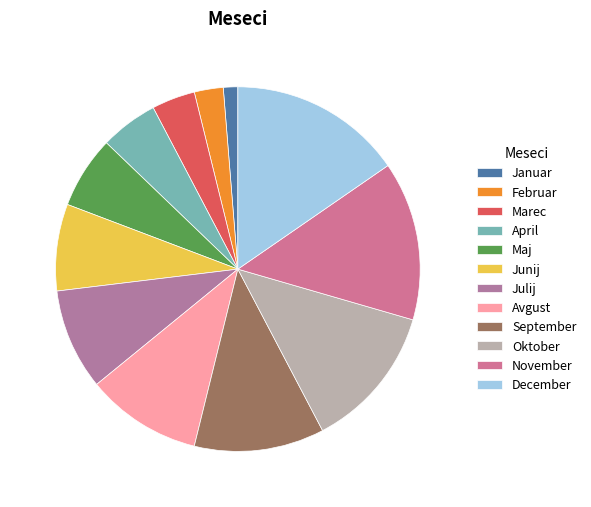

How many segments does this pie chart have?

12